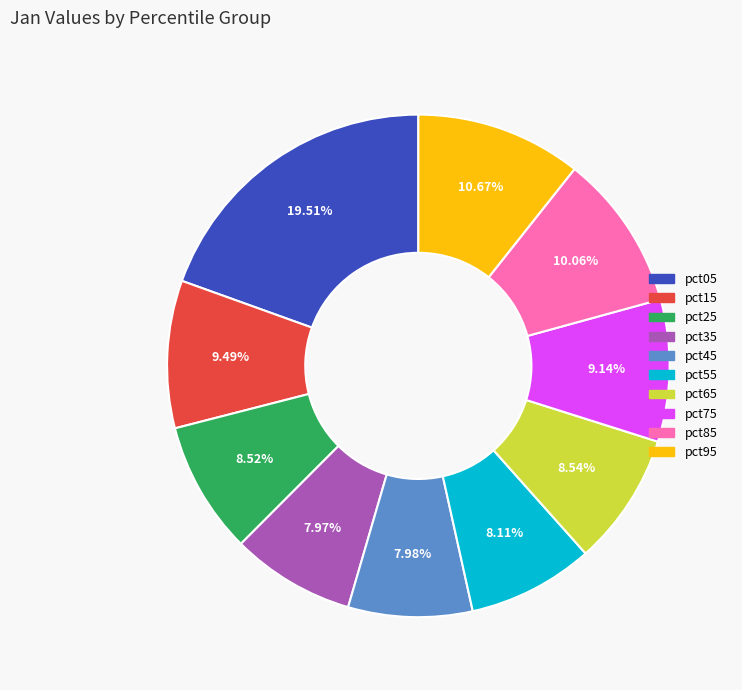

To the nearest percent, what is the difference between the pct35 and pct75 slice percentages?

1%